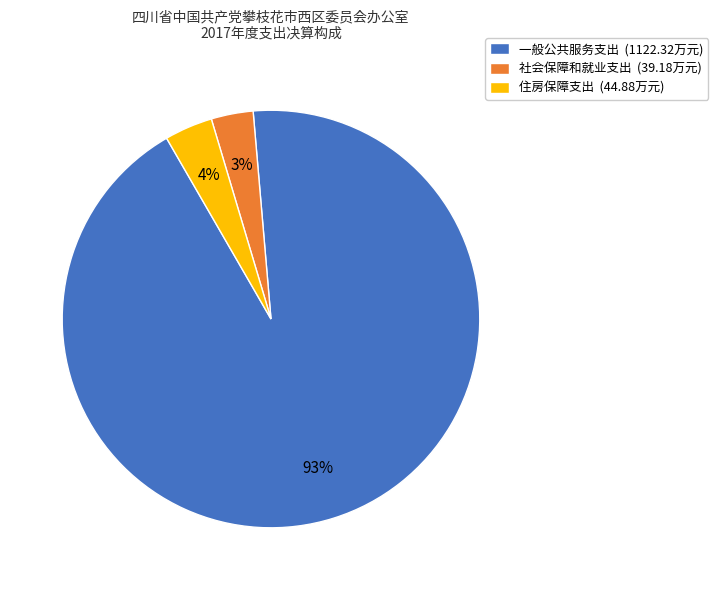

Which has a higher value, 一般公共服务支出 (1122.32万元) or 住房保障支出 (44.88万元)?

一般公共服务支出 (1122.32万元)